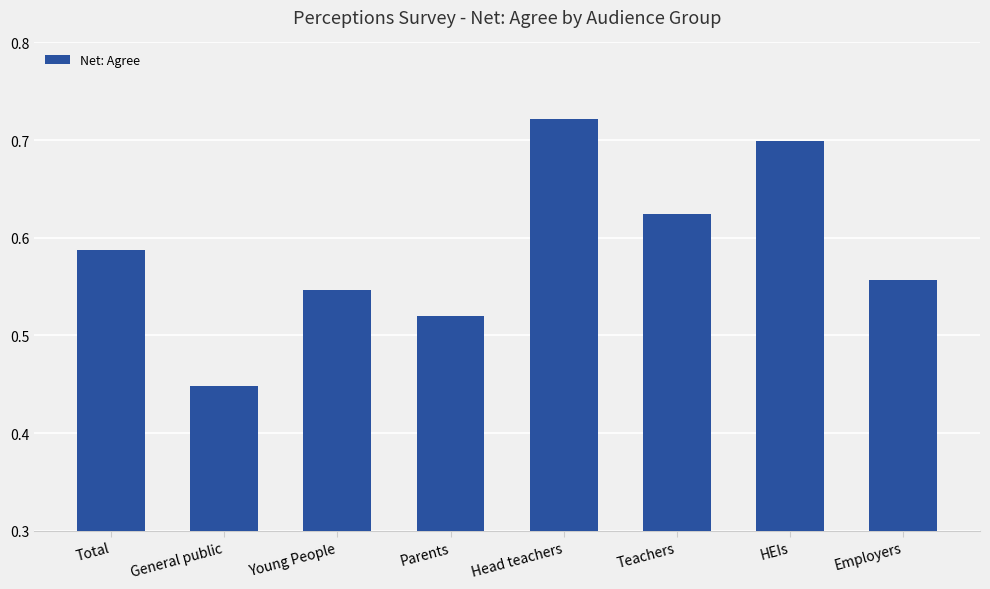

The chart shows a value of 1.0 at Employers. True or false?

False